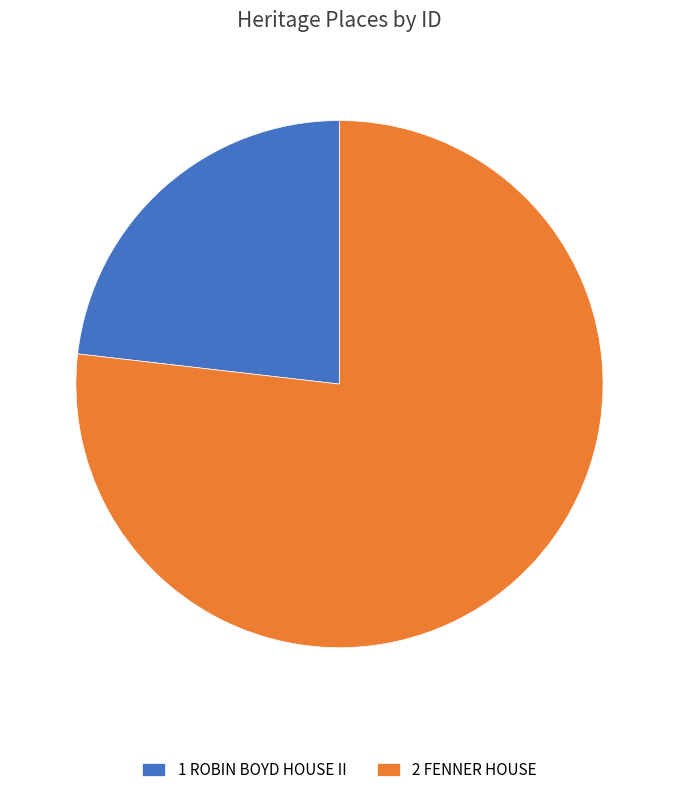

Which has a higher value, 1 ROBIN BOYD HOUSE II or 2 FENNER HOUSE?

2 FENNER HOUSE